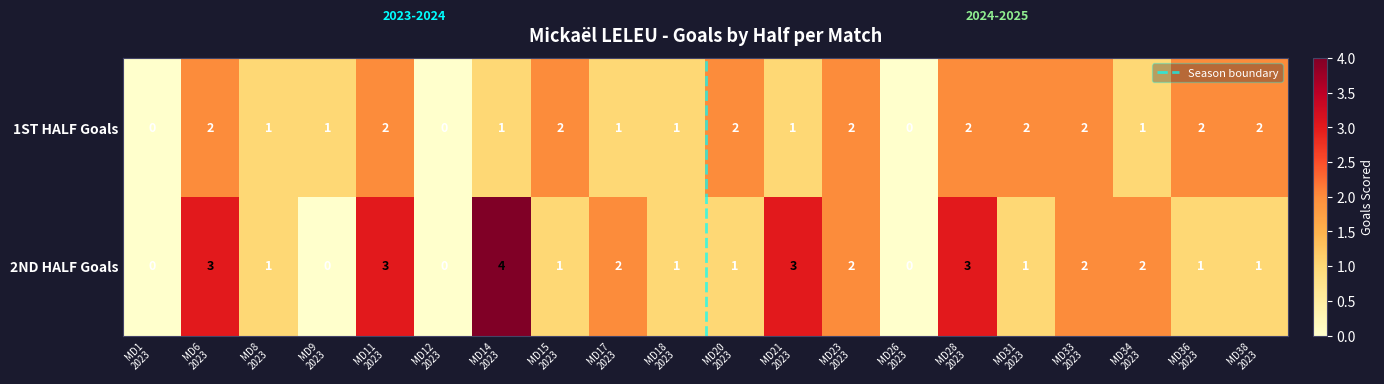

How many 1ST HALF Goals values are between 1 and 2?

17